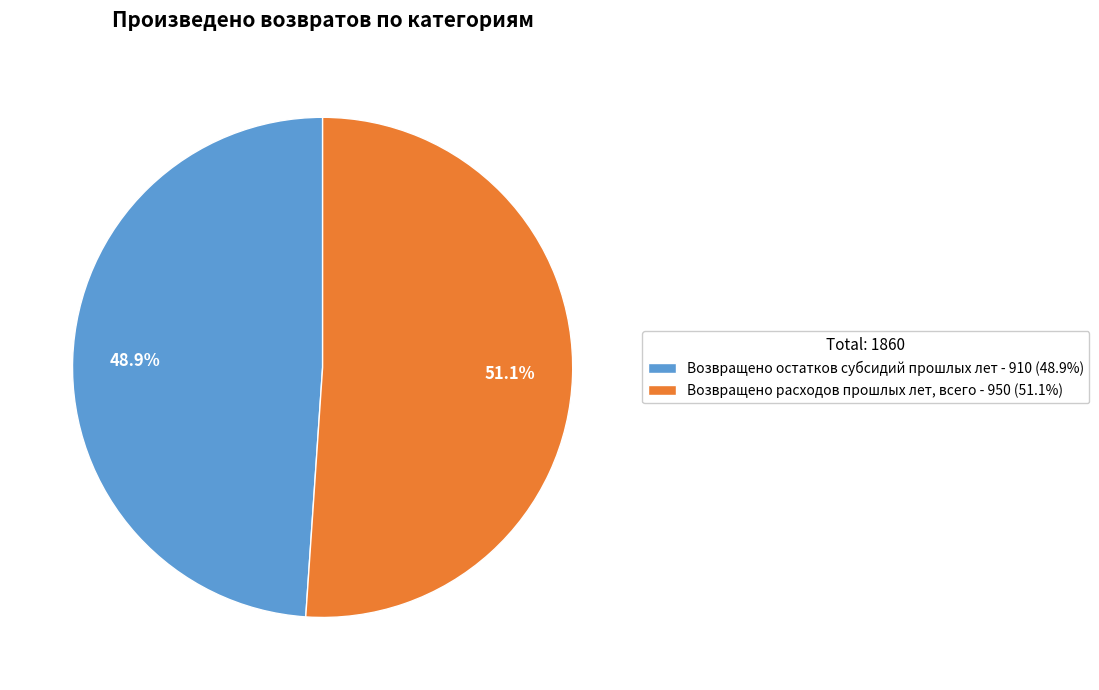

To the nearest percent, what is the average slice percentage?

50%